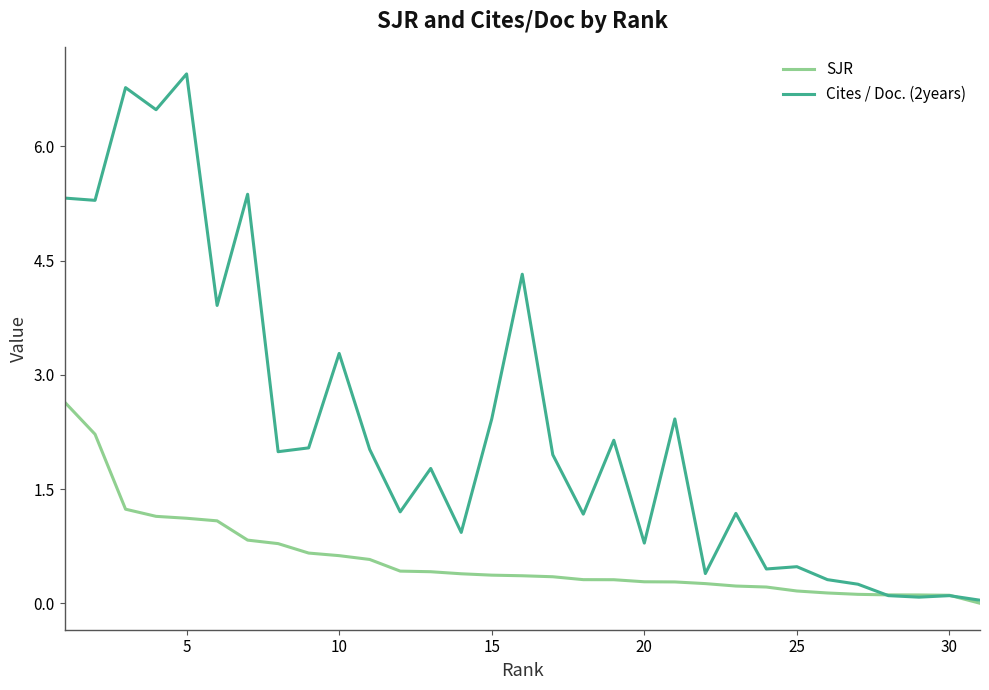

List the series in order of their peak value, lowest first.

SJR, Cites / Doc. (2years)